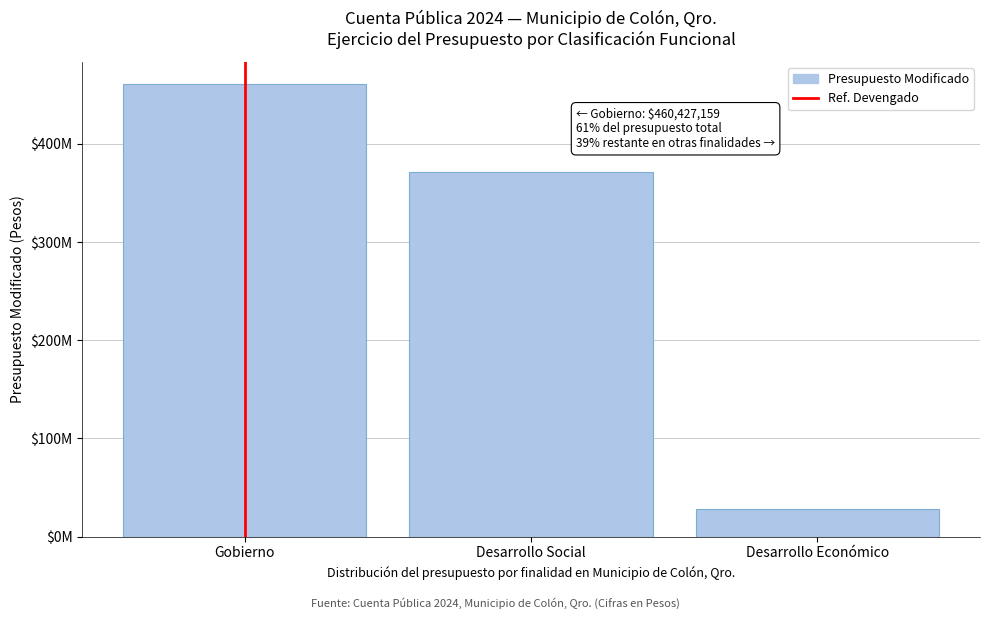

Does the chart contain any negative values?

No